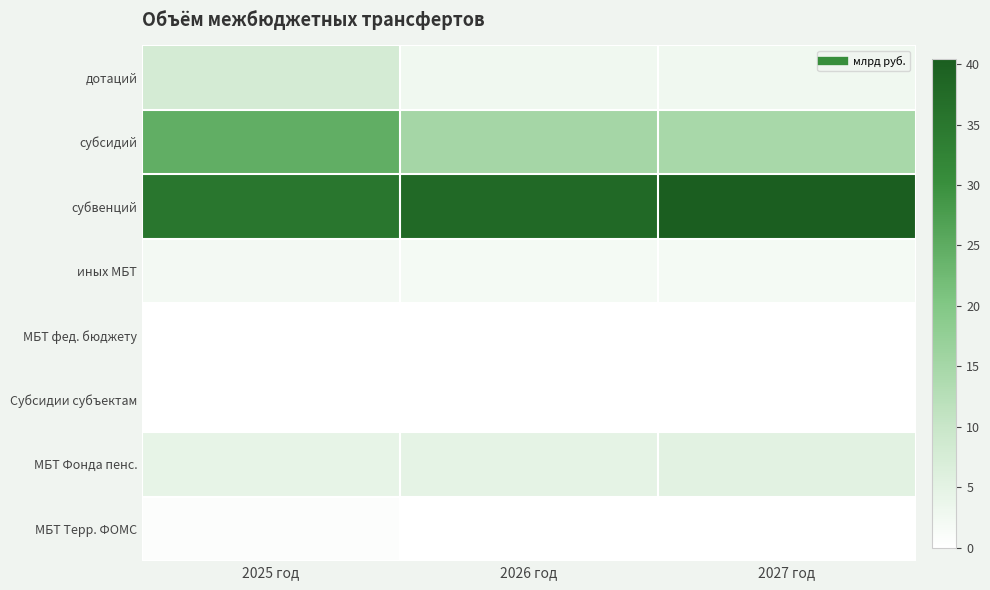

What is the total value across all series at 2027 год?

65.0